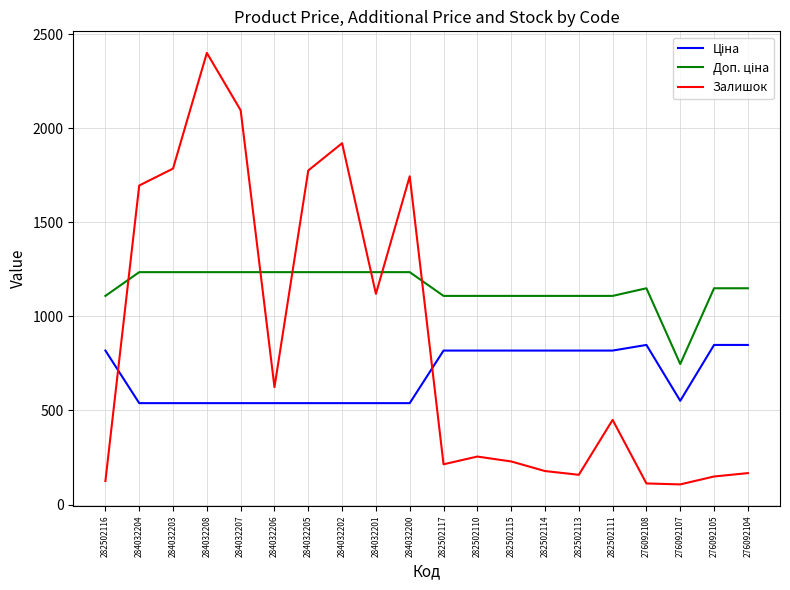

Which label corresponds to the largest value in the chart?

284032208